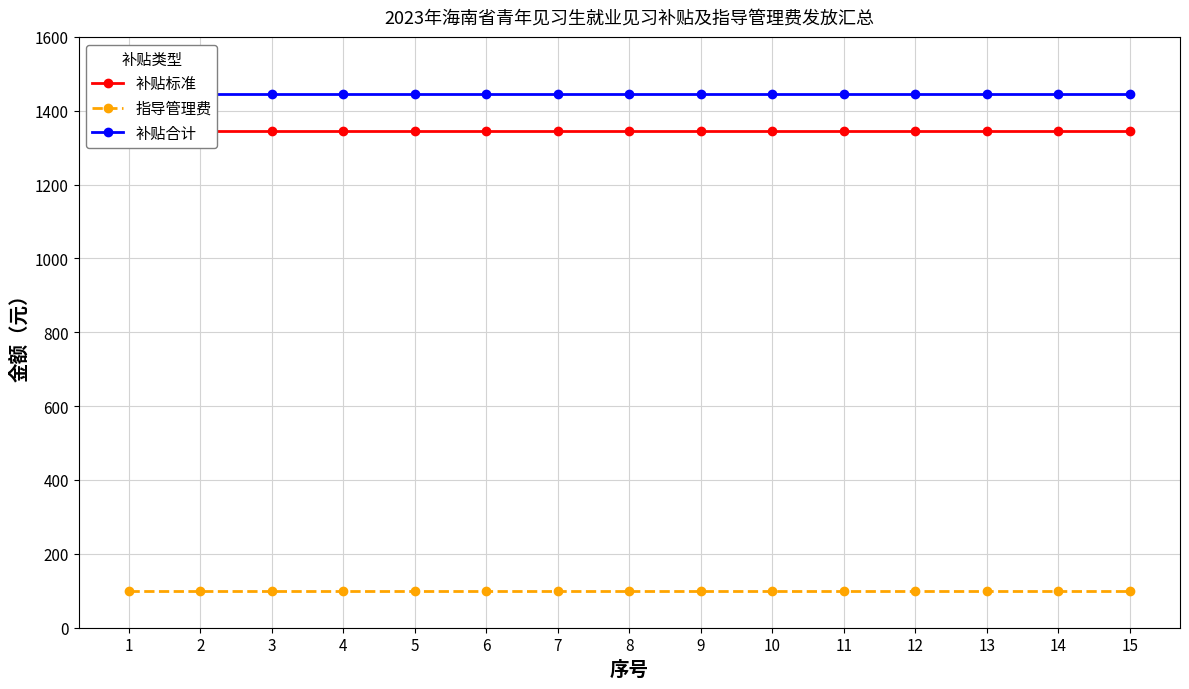

Does the chart display data point markers on the line(s)?

Yes